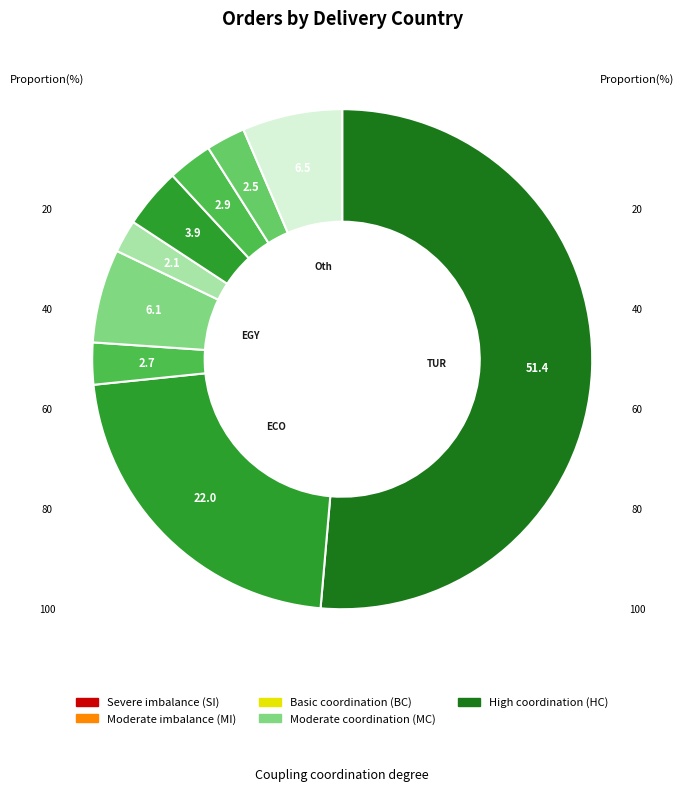

What is the total percentage of GEORGIA and GERMANY?

1.9%